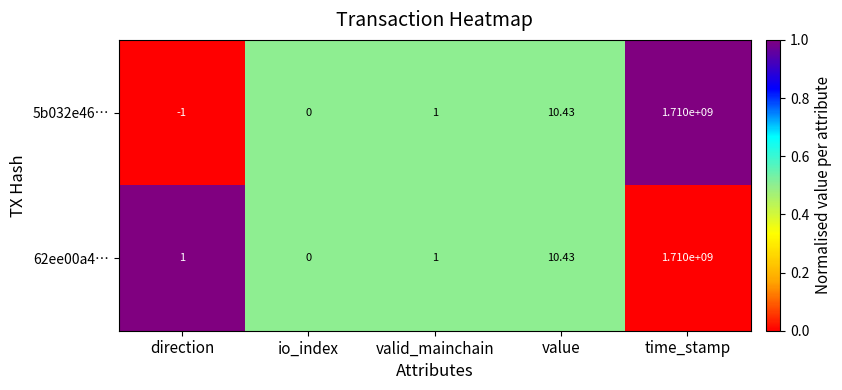

Where is 62ee00a4… nearest to the value 855000000?

value